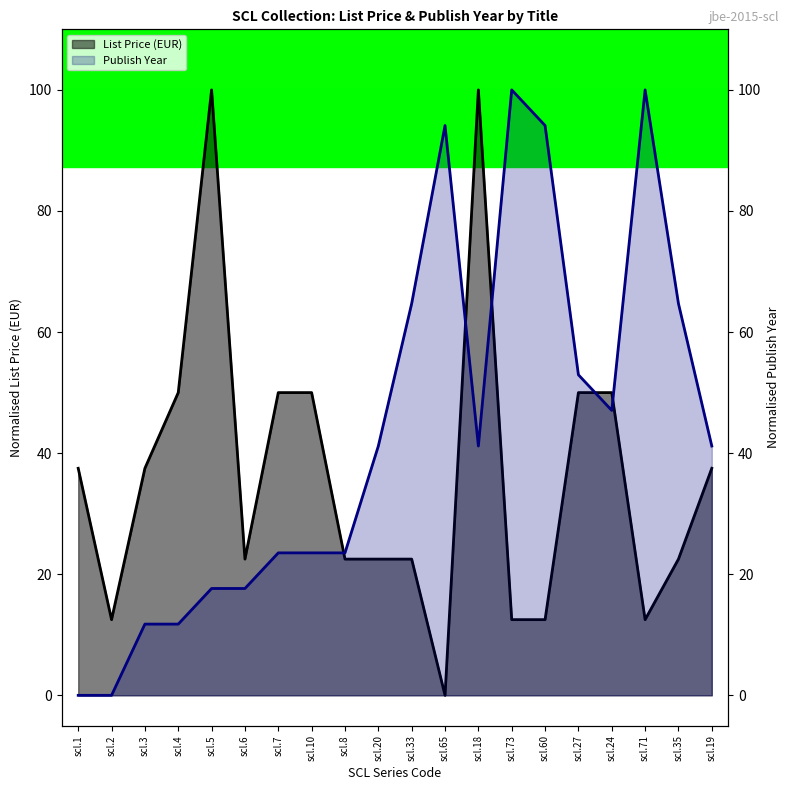

What is the difference between the Publish Year values at scl.6 and scl.24?

29.4